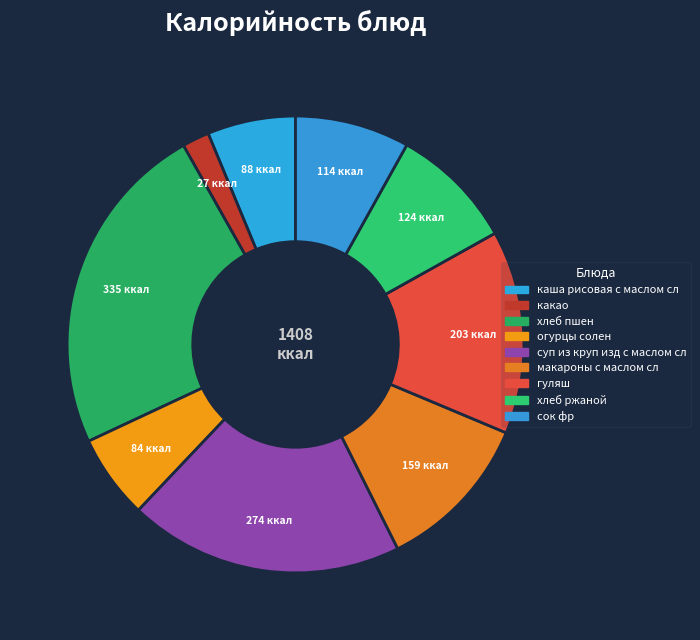

How many segments does this pie chart have?

9